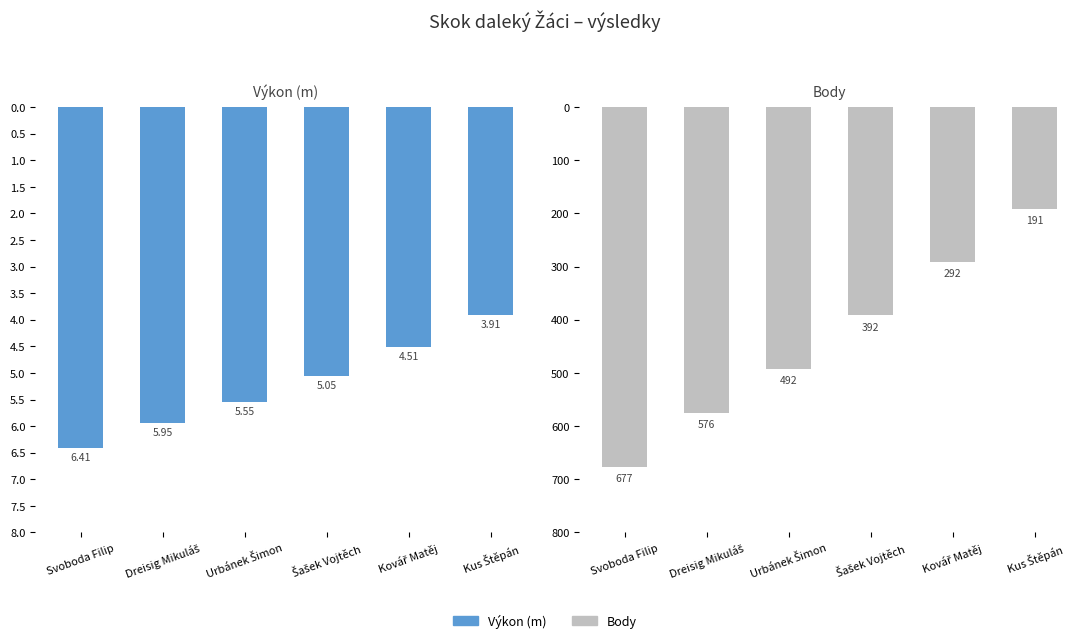

What is the value of the Body bar at the 2nd from the left?

576.0